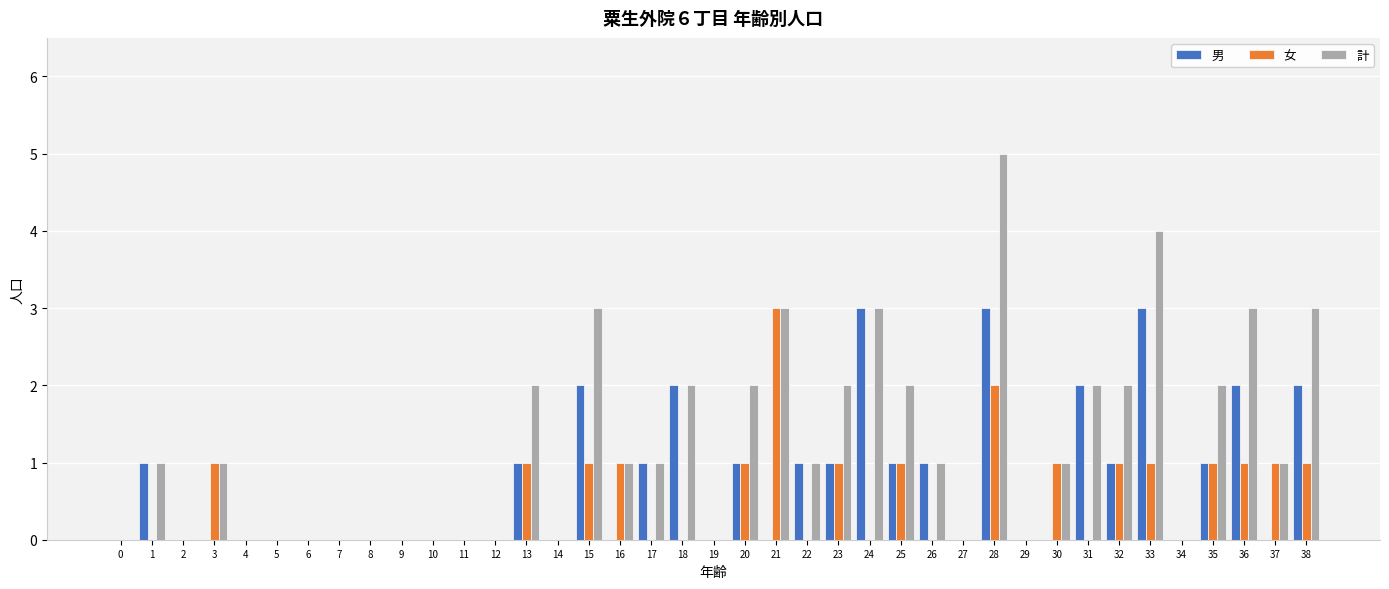

What is the highest value of the 計 series?

5